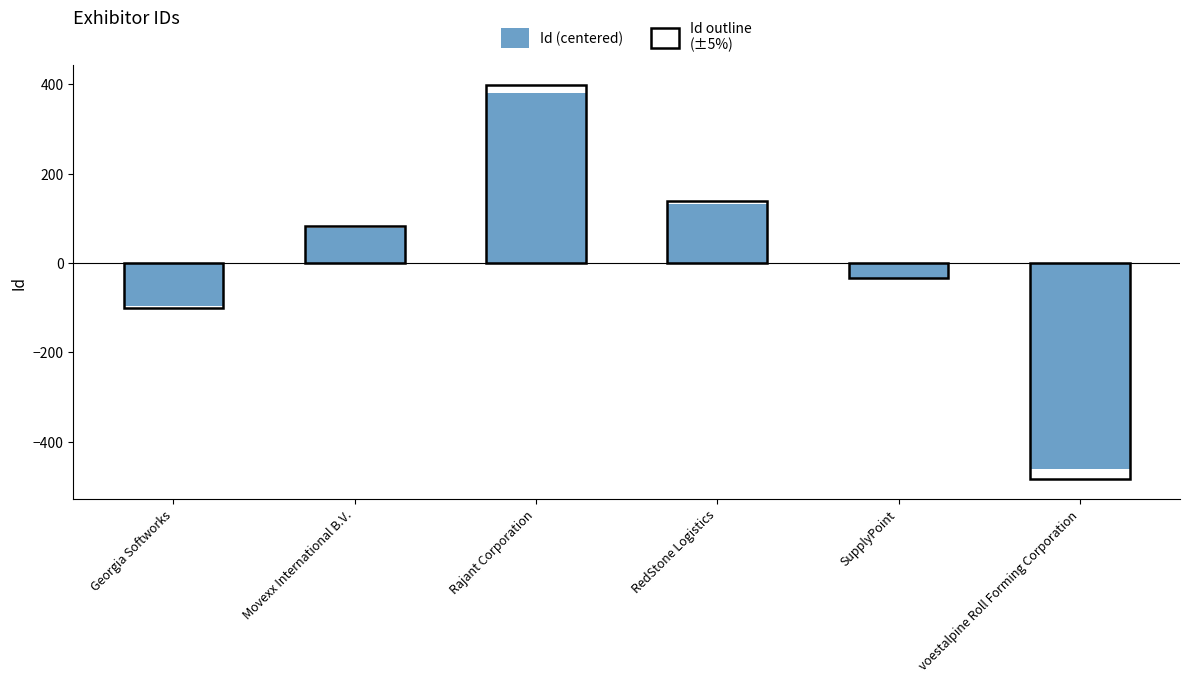

Rank the categories by value from lowest to highest.

voestalpine Roll Forming Corporation, Georgia Softworks, SupplyPoint, Movexx International B.V., RedStone Logistics, Rajant Corporation